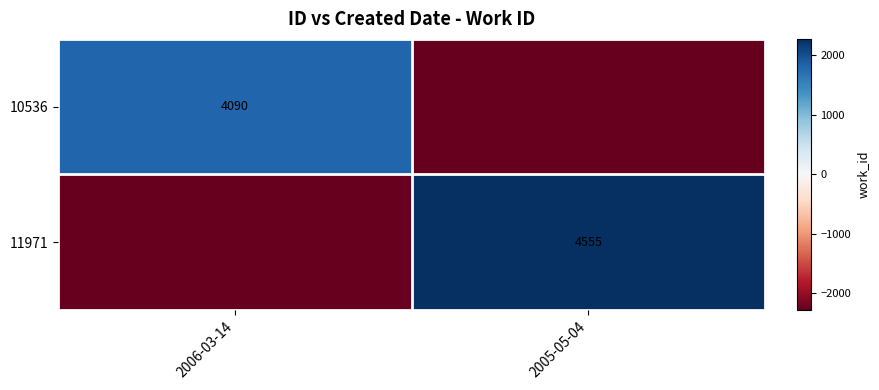

How many categories are shown in the chart?

2